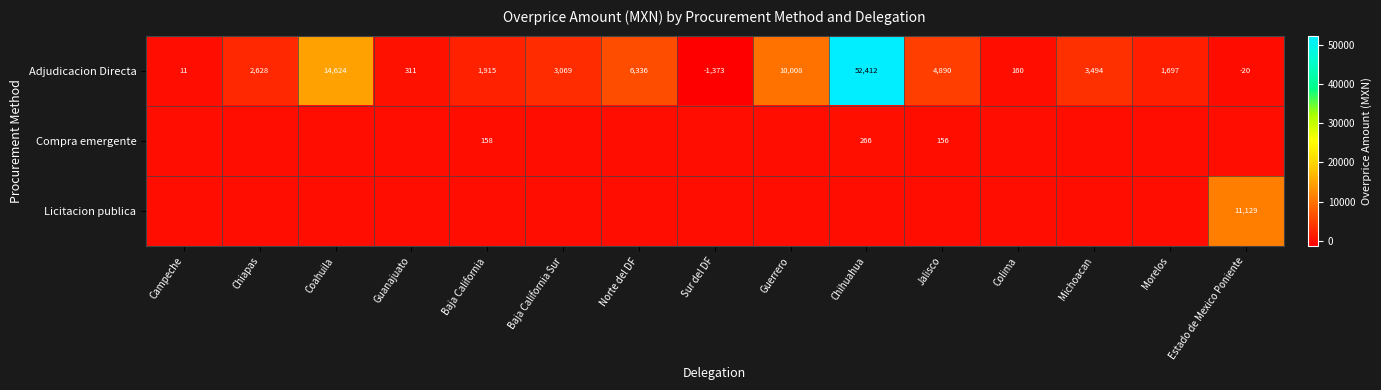

At which label is Adjudicacion Directa closest to 25519?

Coahuila